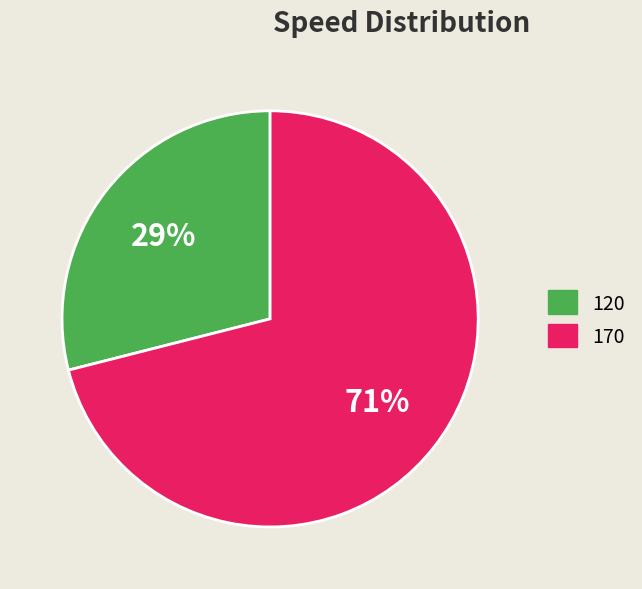

Which has a higher value, 170 or 120?

170